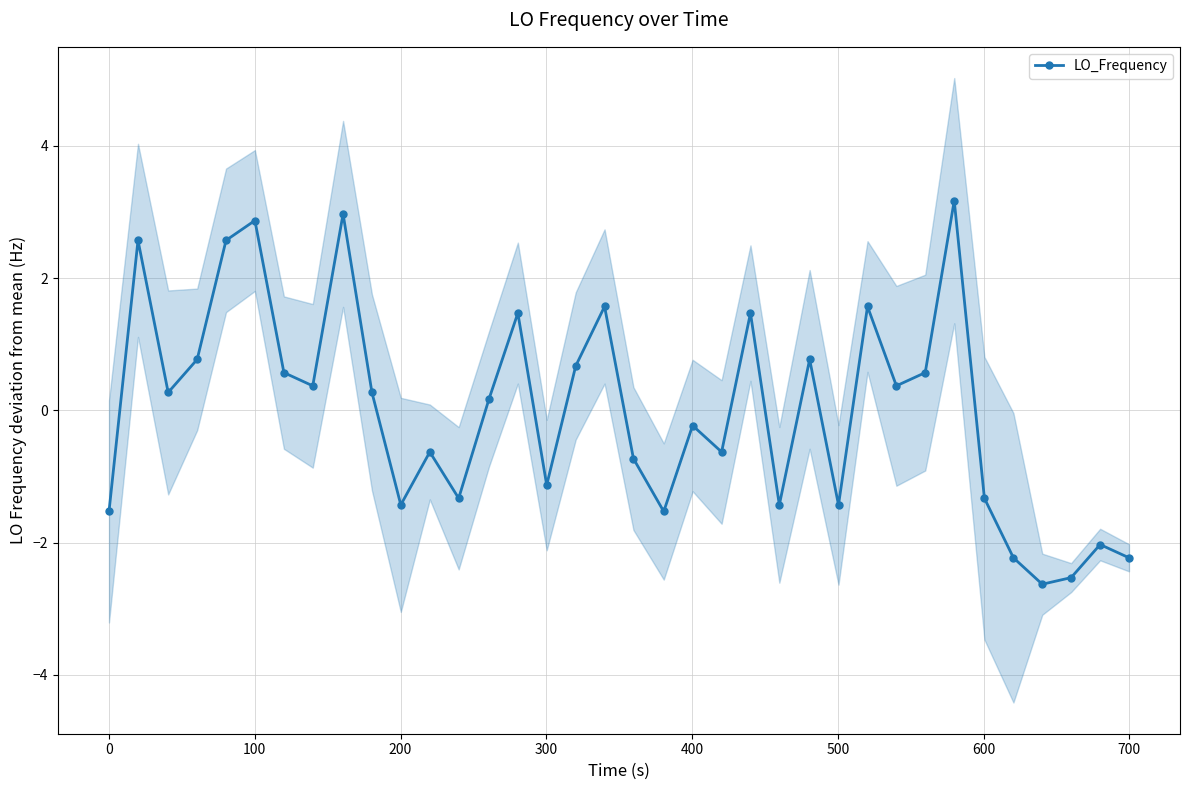

What is the difference between the values at 30 and 34?

0.7